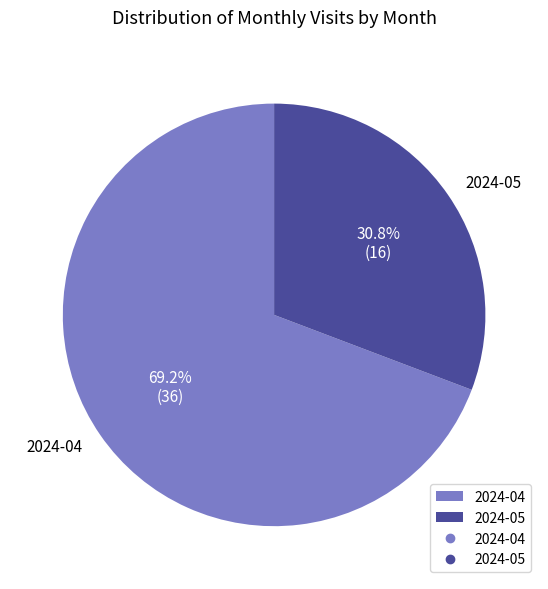

To the nearest percent, what portion does 2024-05 represent?

31%